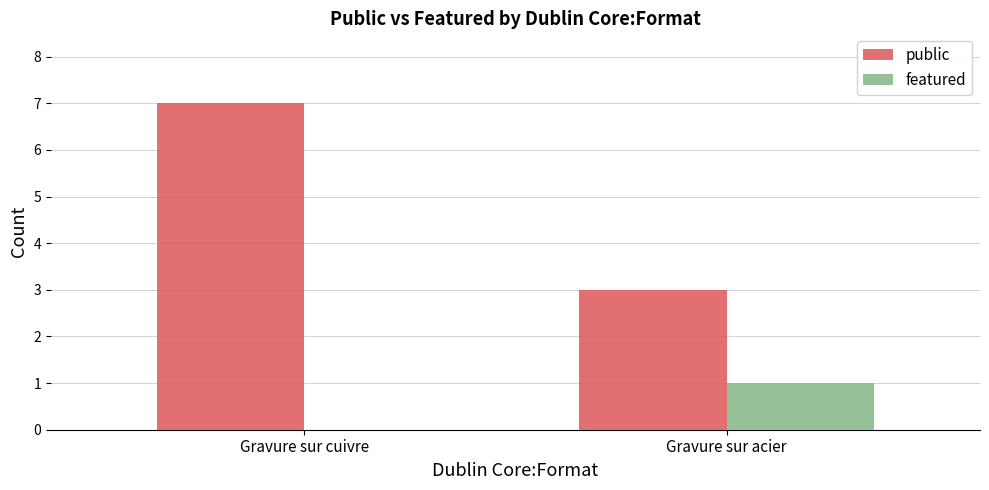

Which label corresponds to the largest value in the chart?

Gravure sur cuivre